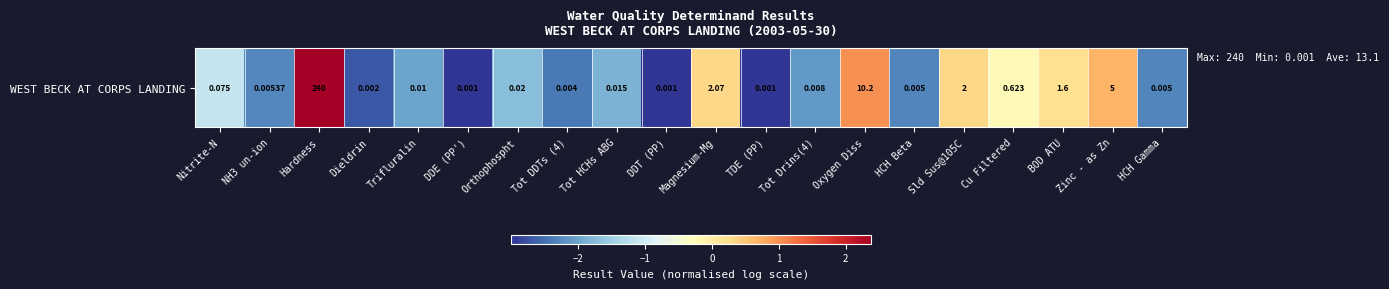

List the labels in order of value, smallest first.

DDE (PP'), DDT (PP), TDE (PP), Dieldrin, Tot DDTs (4), HCH Beta, HCH Gamma, NH3 un-ion, Tot Drins(4), Trifluralin, Tot HCHs ABG, Orthophospht, Nitrite-N, Cu Filtered, BOD ATU, Sld Sus@105C, Magnesium-Mg, Zinc - as Zn, Oxygen Diss, Hardness